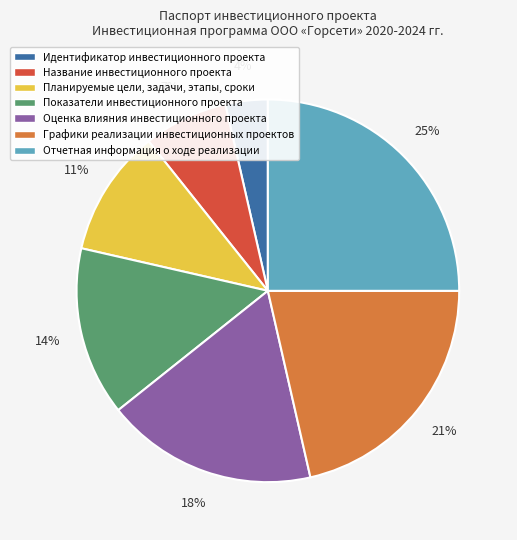

To the nearest percent, what percentage of the pie is Отчетная информация о ходе реализации?

25%